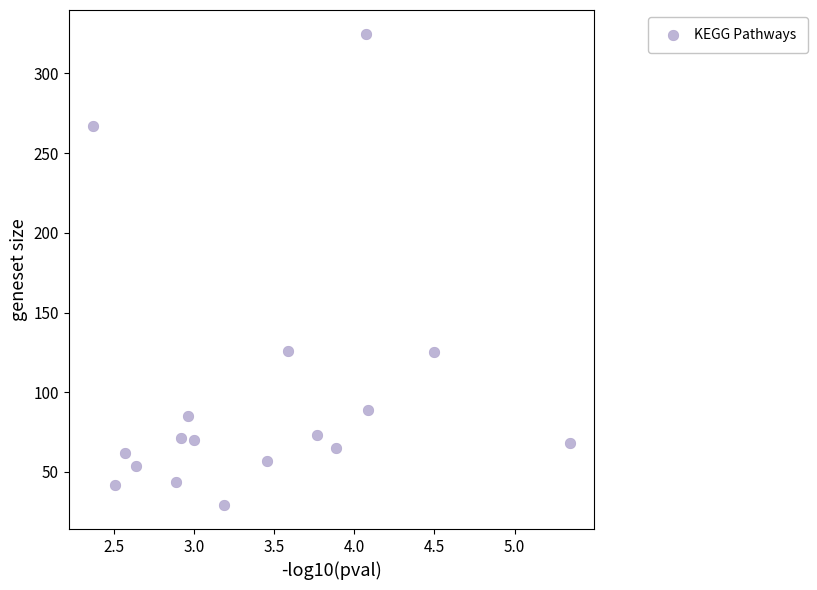

What is the range of Y values (max minus min)?

296